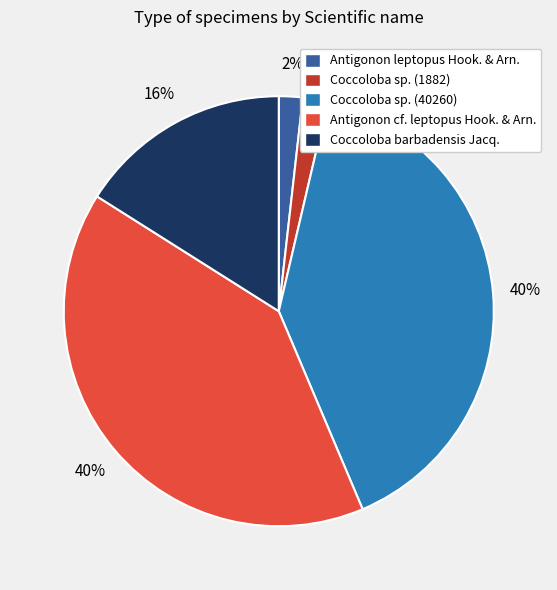

To the nearest percent, what percentage of the pie is Coccoloba barbadensis Jacq.?

16%